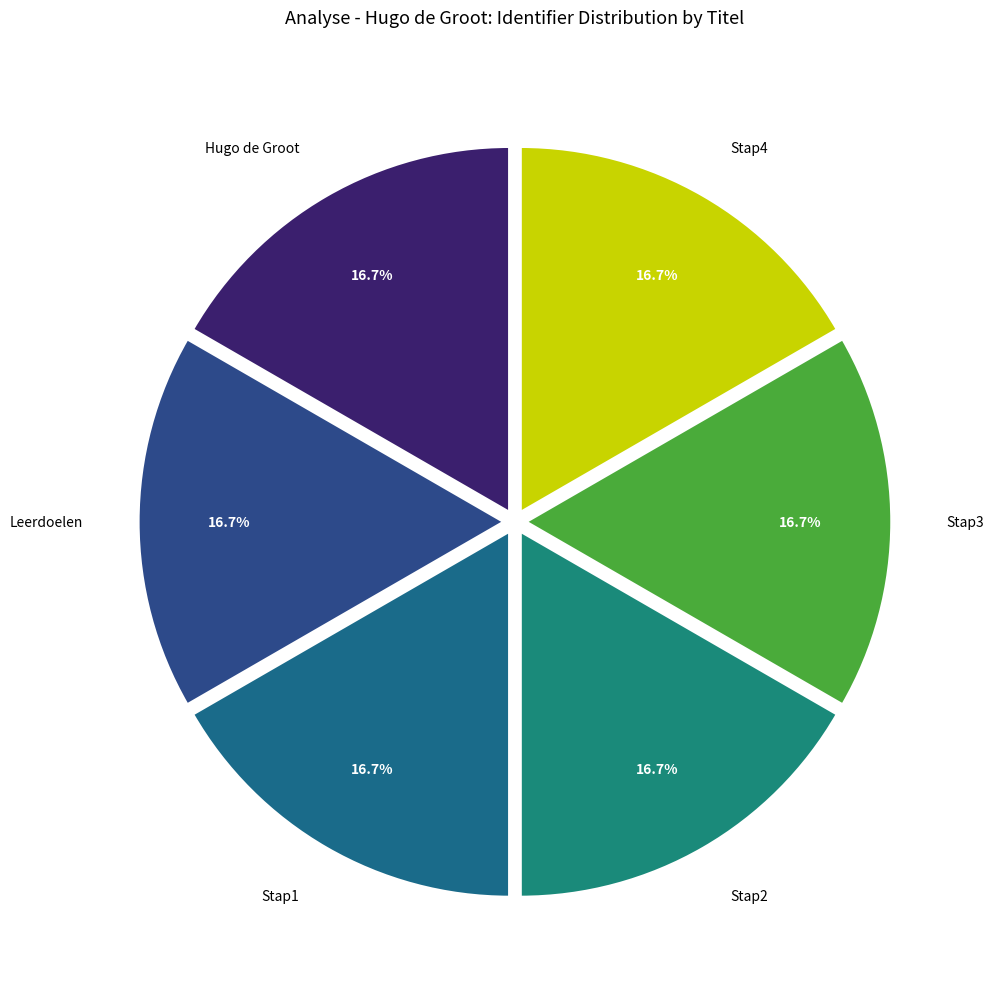

To the nearest percent, what percentage of the pie is Stap4?

17%